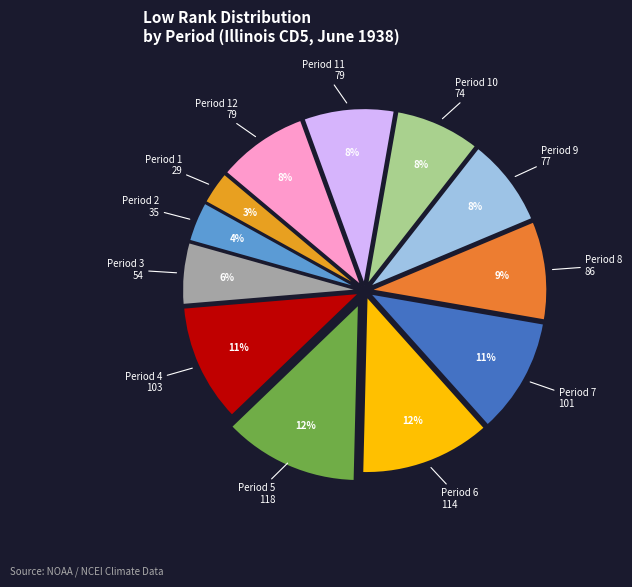

What is the smallest slice in the pie chart?

1